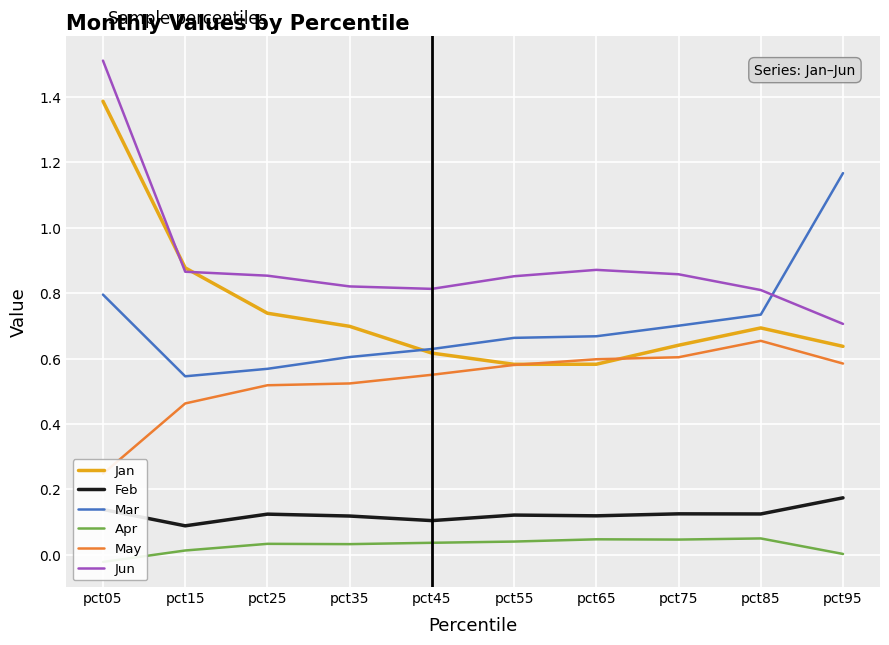

At which category is the sum across all series the highest?

pct05